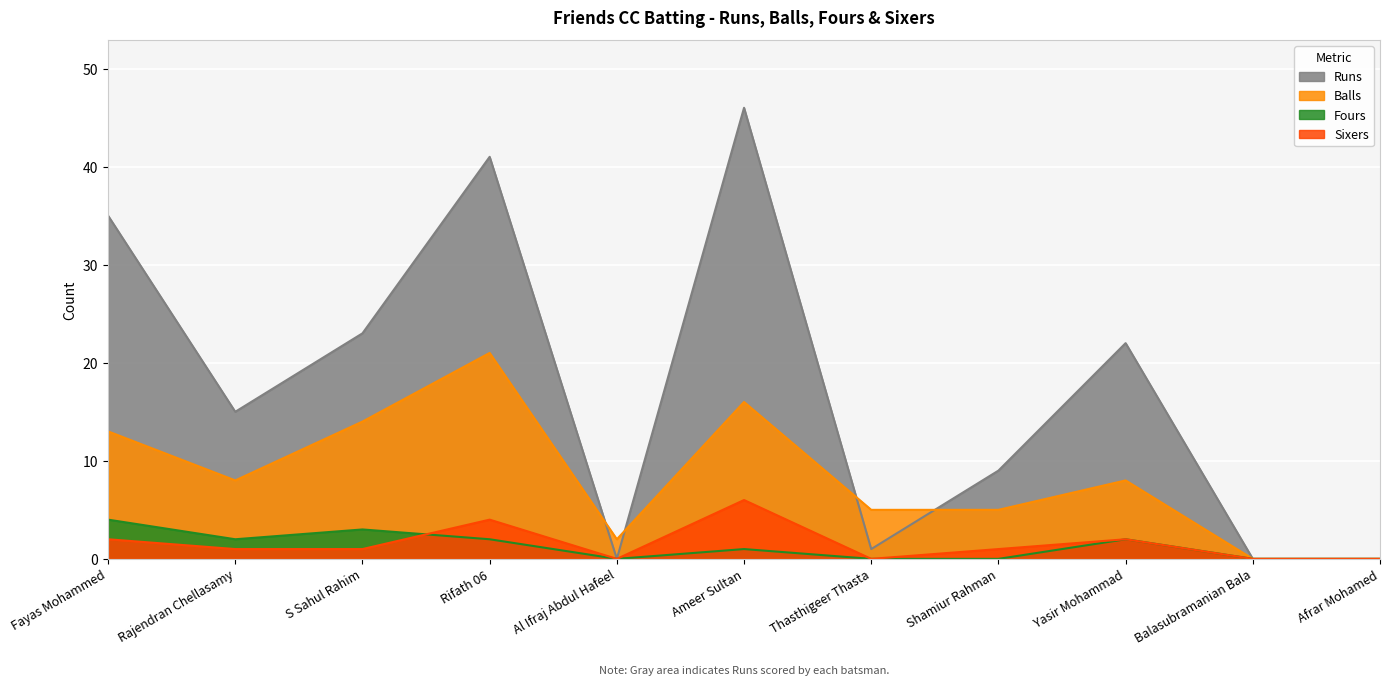

Is it true that Sixers equals 1 at Shamiur Rahman?

True